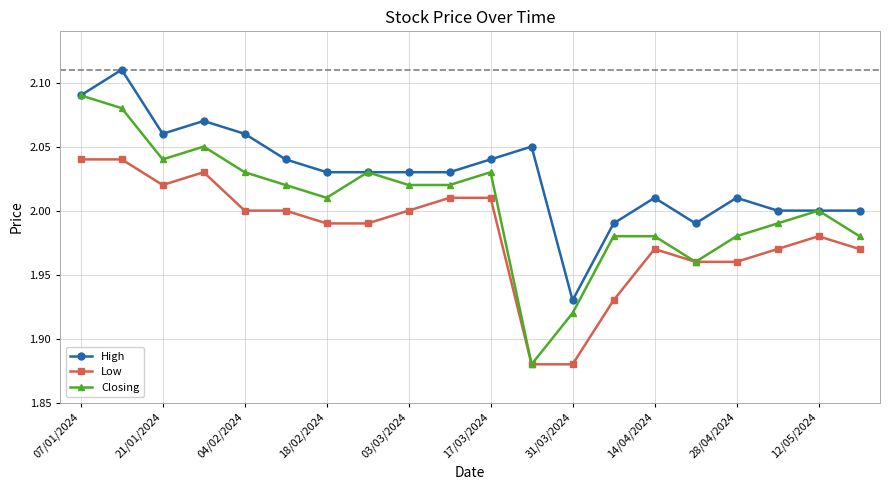

At how many categories does at least one series exceed 1?

20